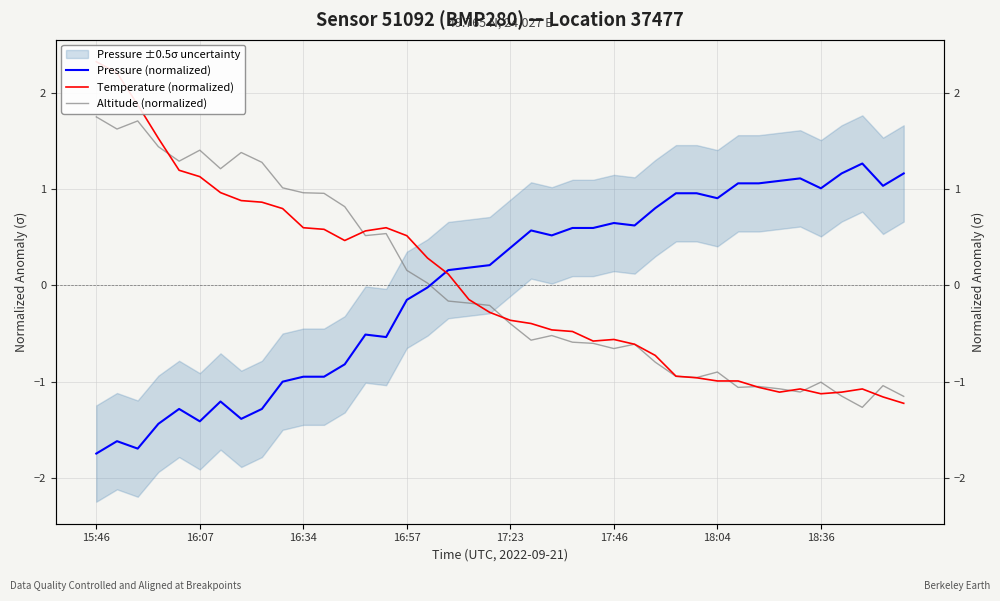

At 13, list the series in order from largest to smallest.

Temperature (normalized), Altitude (normalized), Pressure (normalized)